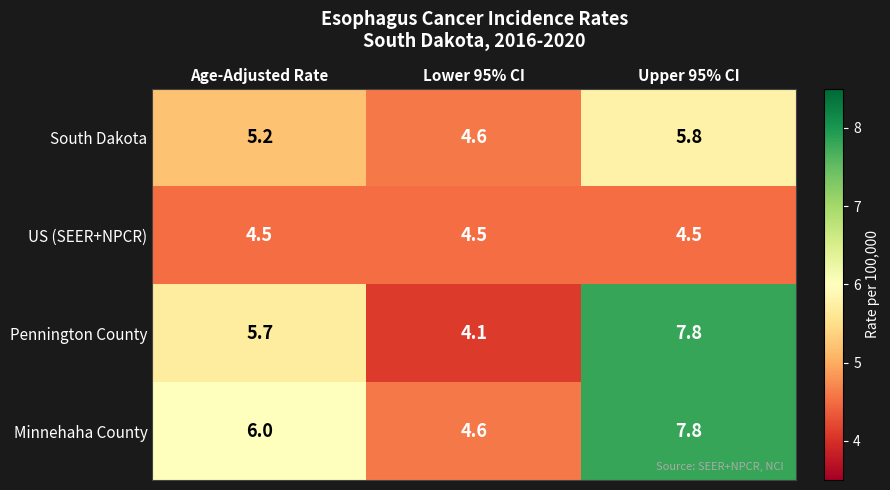

Between Lower 95% CI and Upper 95% CI, which series saw the biggest shift?

Pennington County